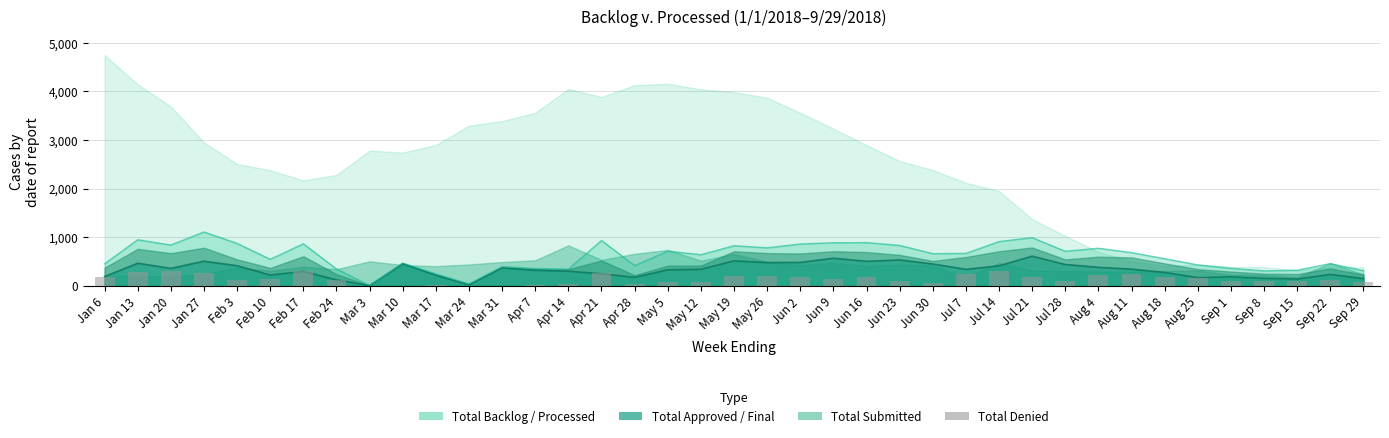

Is it true that the value at May 26 is 318?

False